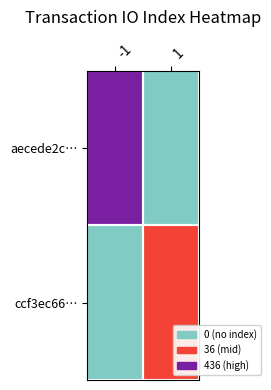

What is the spread (max minus min) of values at 1?

36